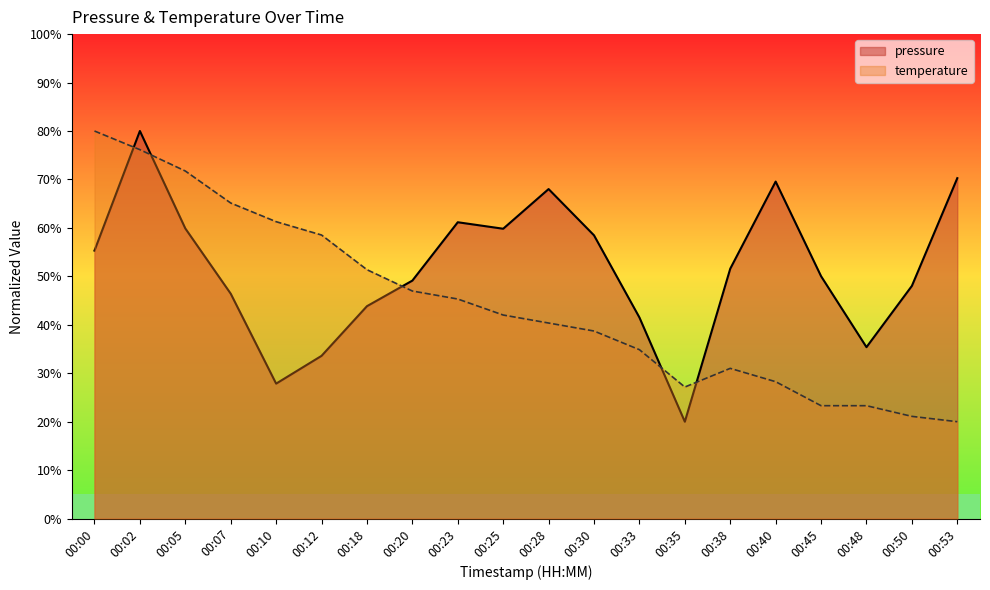

Which series has the largest total across all categories?

pressure